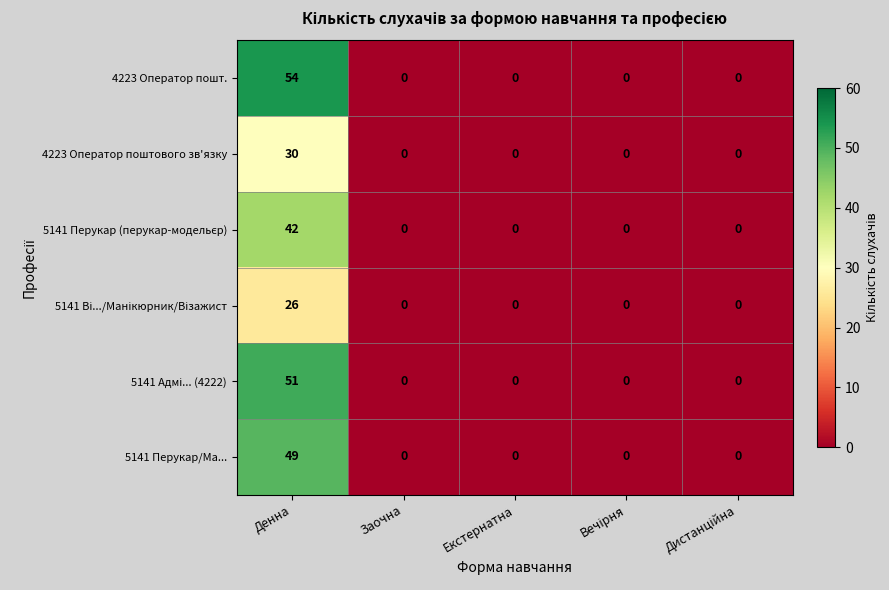

Is it true that 4223 Оператор поштового зв'язку equals 30 at Денна?

True